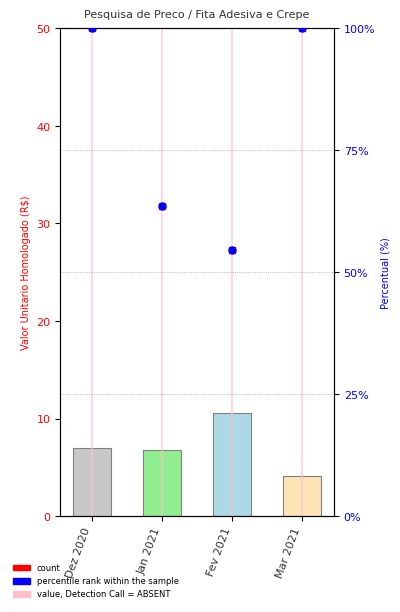

What is the sum of the values at Dez 2020 and Fev 2021?

17.6